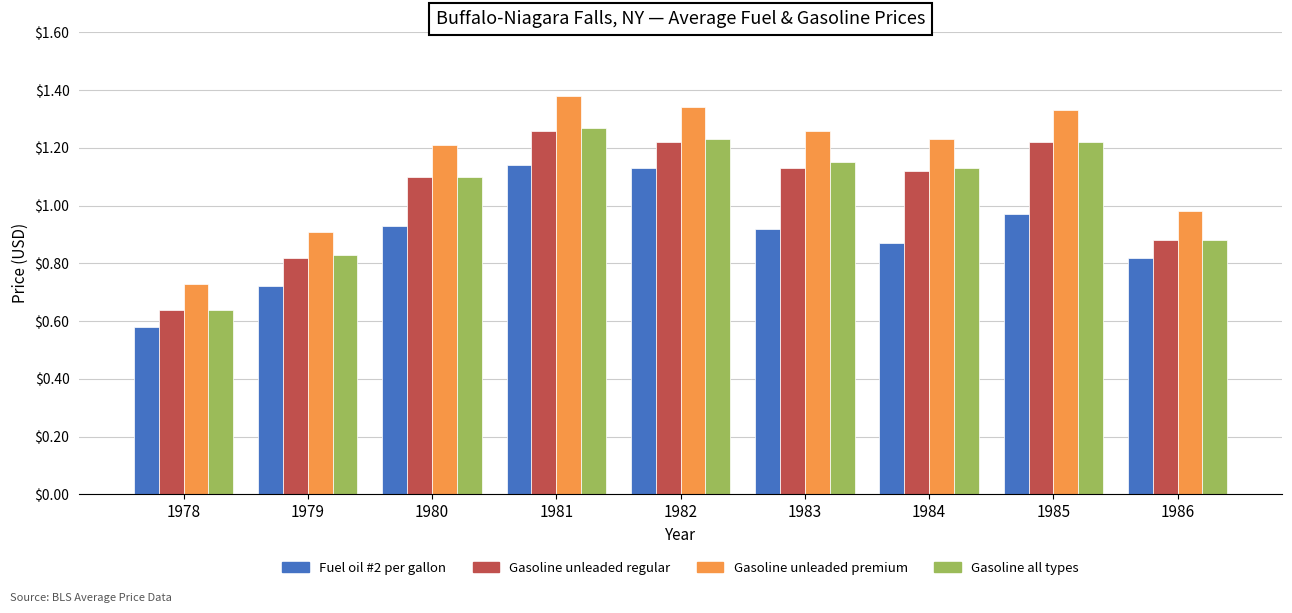

True or false: Gasoline unleaded premium has a value of 2.0 at 1981.

False